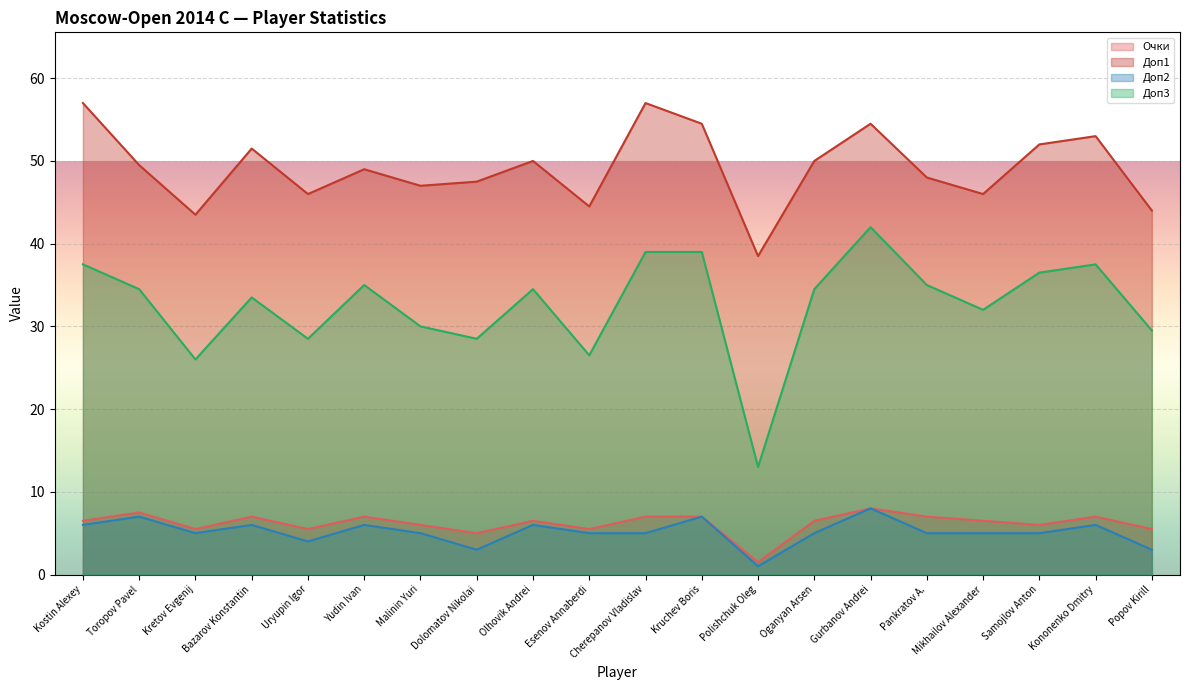

What is the average value of the Доп1 series?

49.1